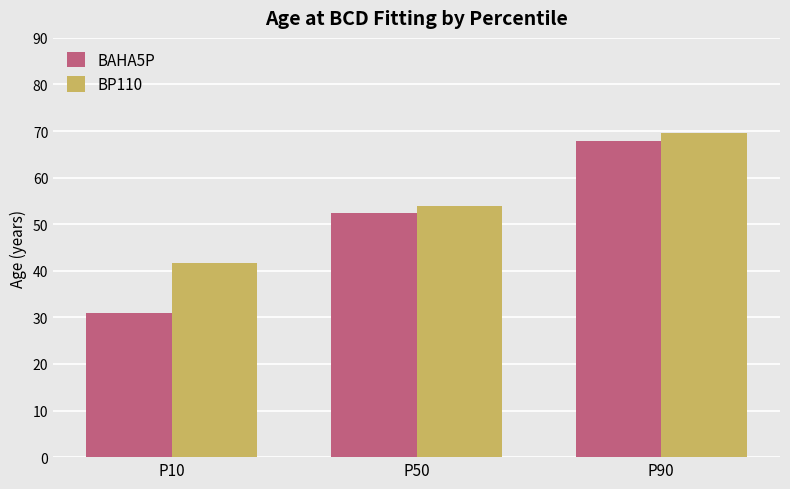

True or false: BP110 has a value of 93.4 at P50.

False